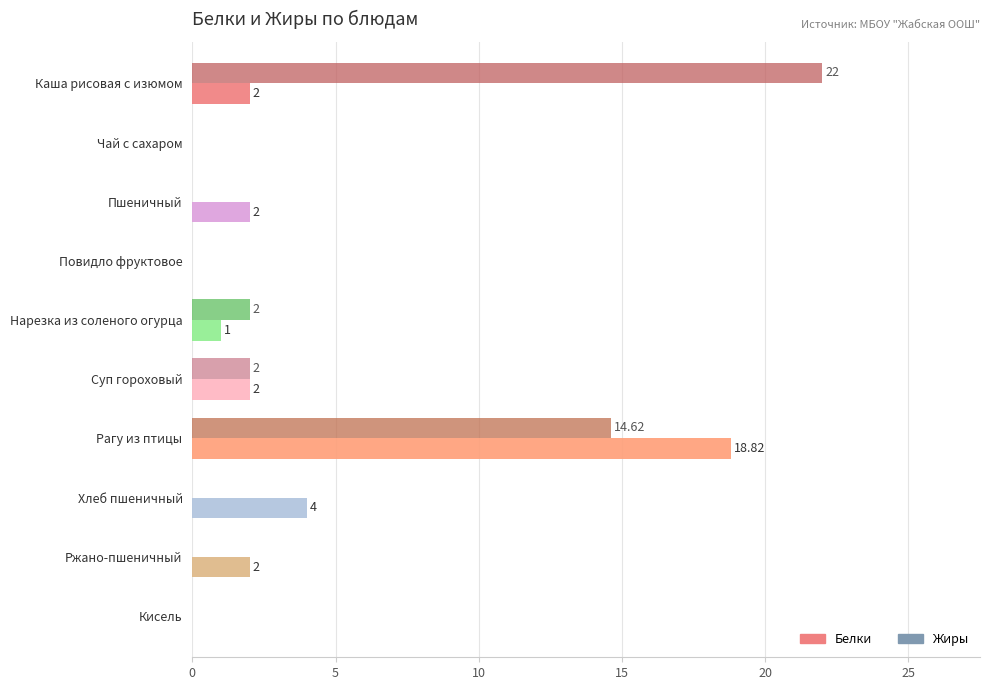

At which label is Жиры closest to 11?

Рагу из птицы